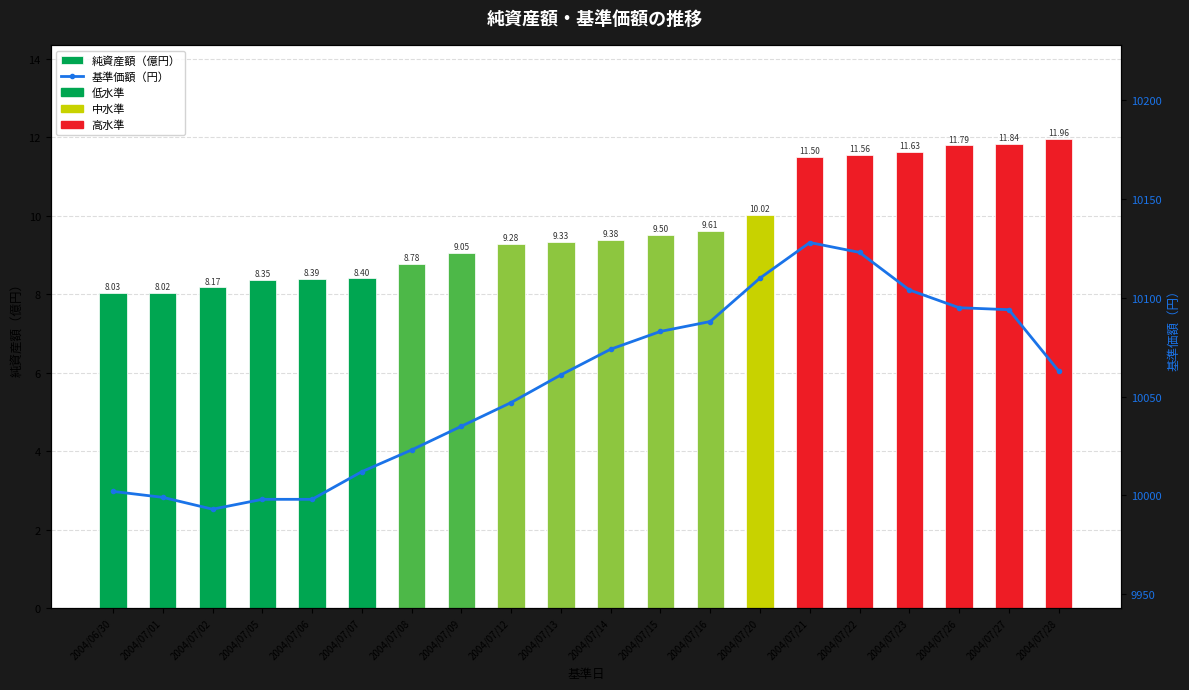

At 2004/07/01, list the series in order from largest to smallest.

基準価額（円）, 純資産額（億円）